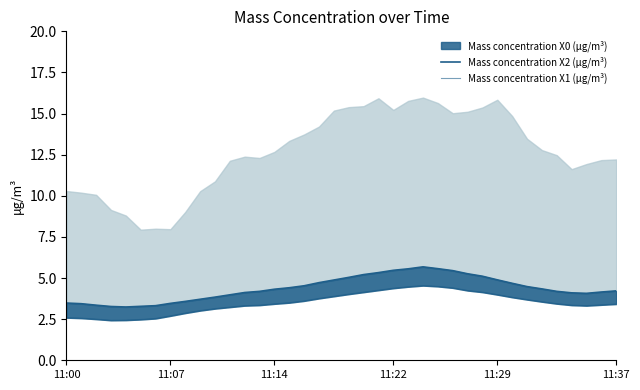

What is the smallest value displayed?

2.4